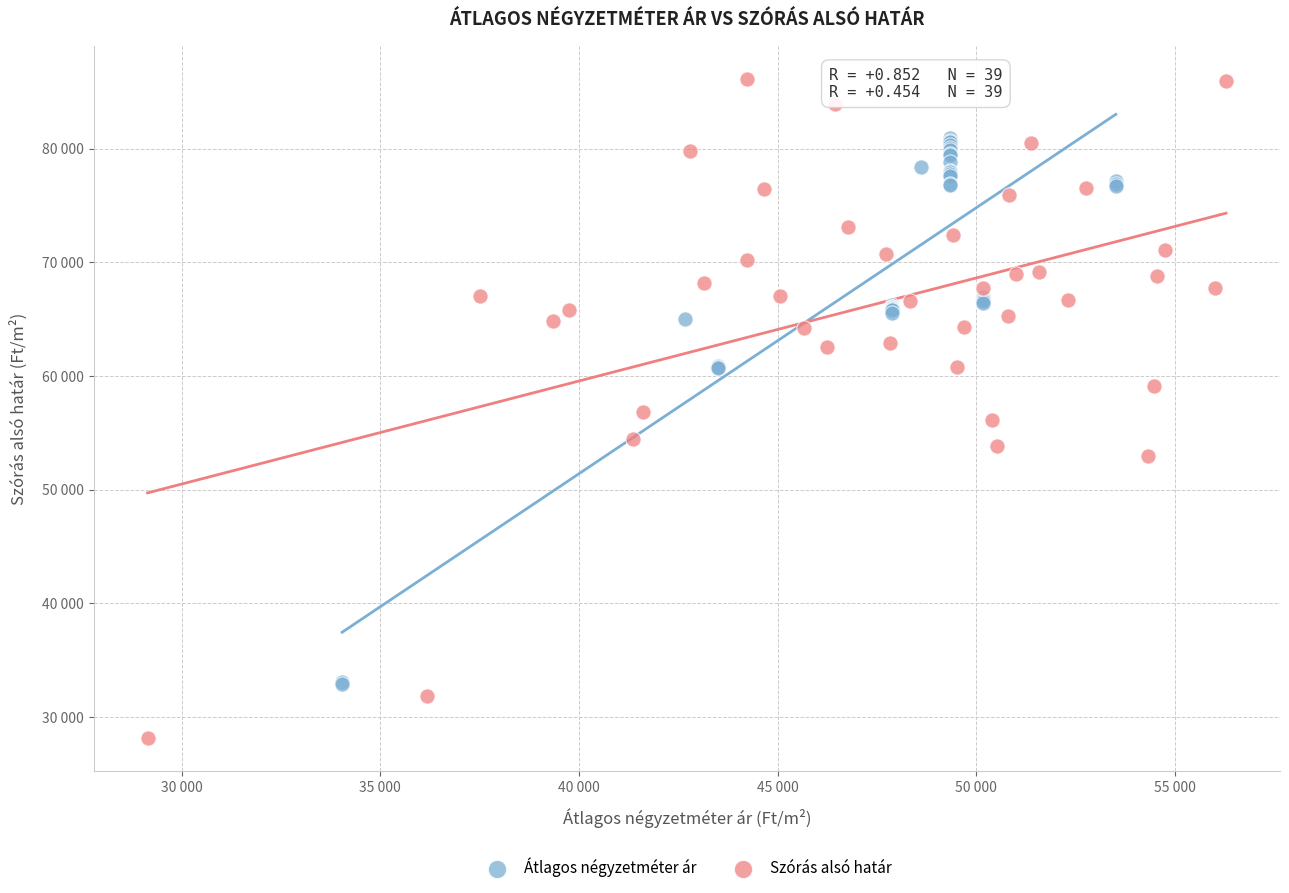

What are all the series names shown in the legend?

Átlagos négyzetméter ár, Szórás alsó határ